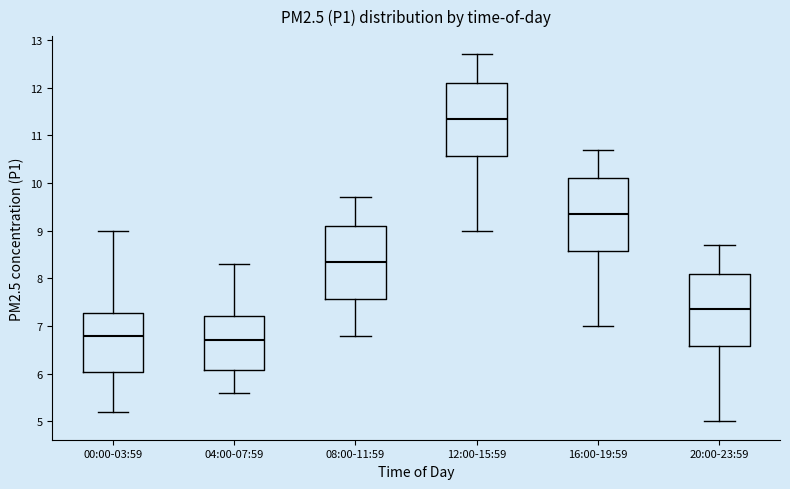

Reading left to right, read every box against the y-axis: the position of its median line, the range the box covers, and the ends of its whiskers. The values are not printed on the chart, so give them approximately, as read against the axis.

00:00-03:59: median 6.8, box 6.0 to 7.3, whiskers 5.2 to 9.0
04:00-07:59: median 6.7, box 6.1 to 7.2, whiskers 5.6 to 8.3
08:00-11:59: median 8.4, box 7.6 to 9.1, whiskers 6.8 to 9.7
12:00-15:59: median 11.4, box 10.6 to 12.1, whiskers 9.0 to 12.7
16:00-19:59: median 9.4, box 8.6 to 10.1, whiskers 7.0 to 10.7
20:00-23:59: median 7.4, box 6.6 to 8.1, whiskers 5.0 to 8.7